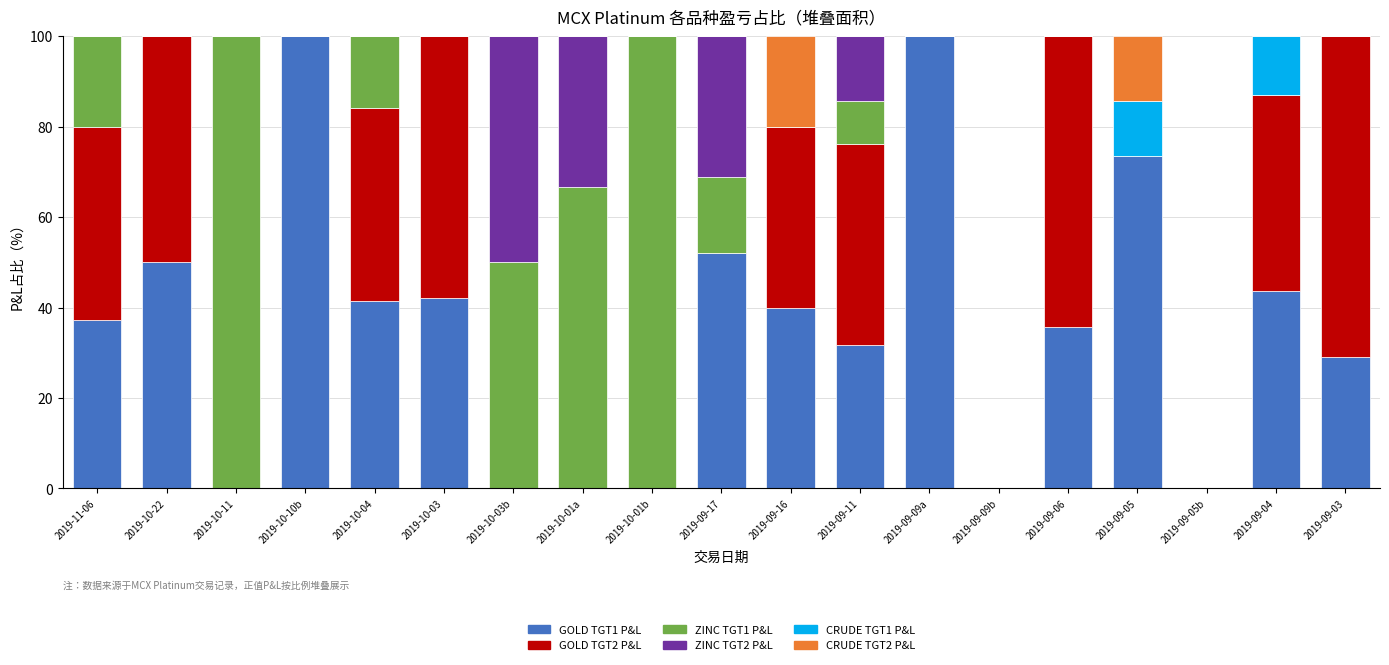

What is the total value across all series at 2019-11-06?

100.0